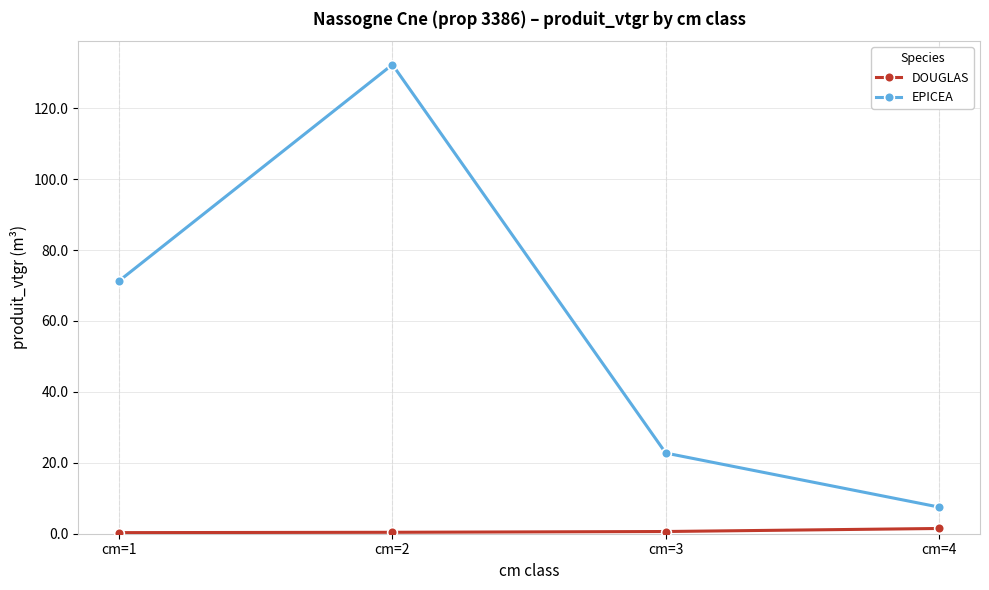

Which series has the widest spread of values?

EPICEA